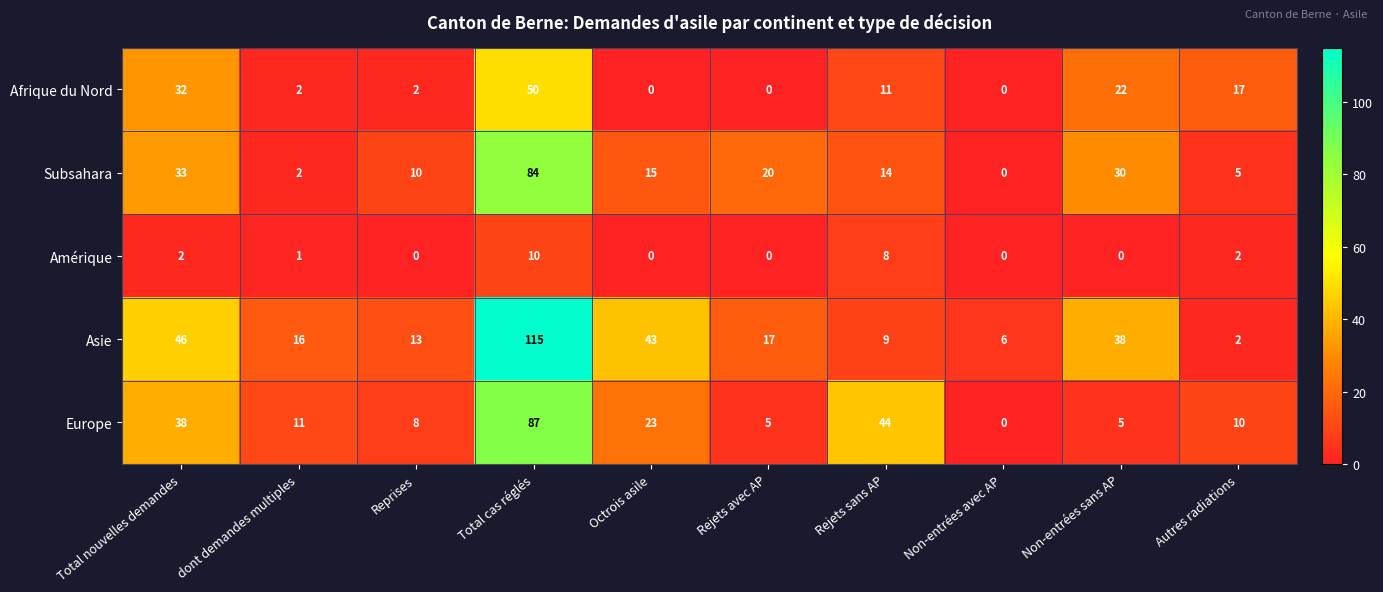

What is the average value of the Europe series?

23